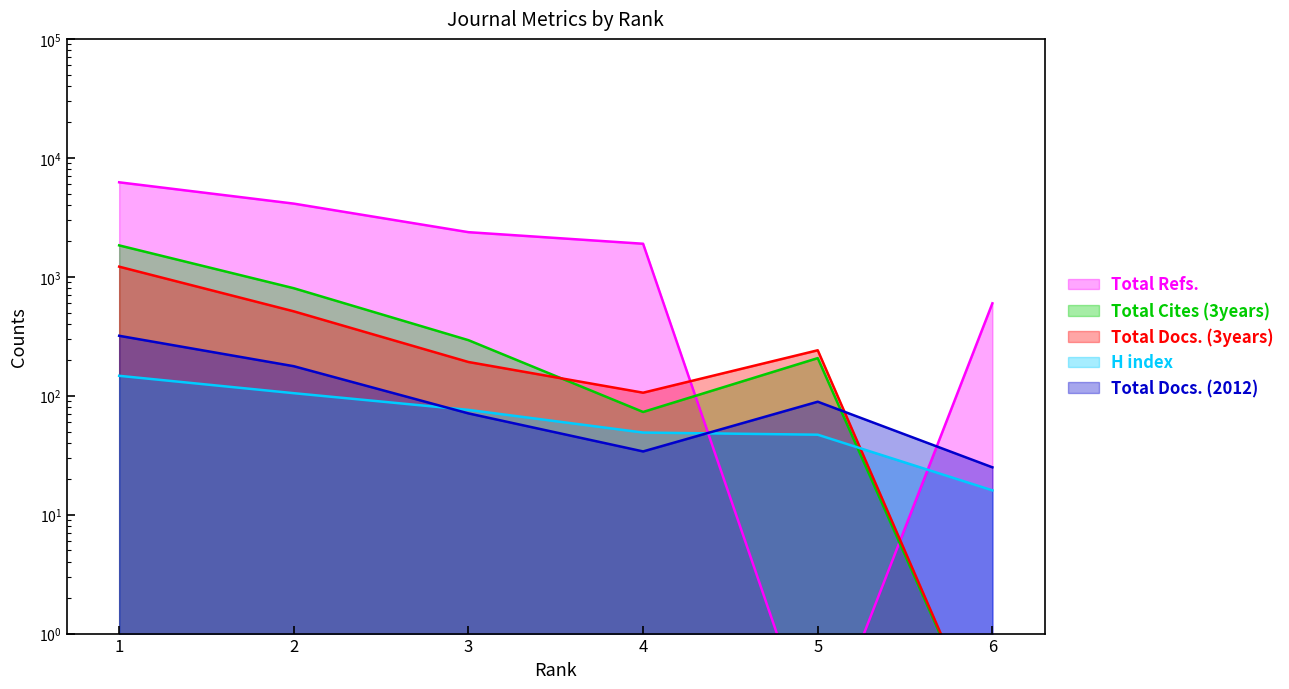

What is the difference between the second highest and second lowest values in the Total Cites (3years) series?

728.0